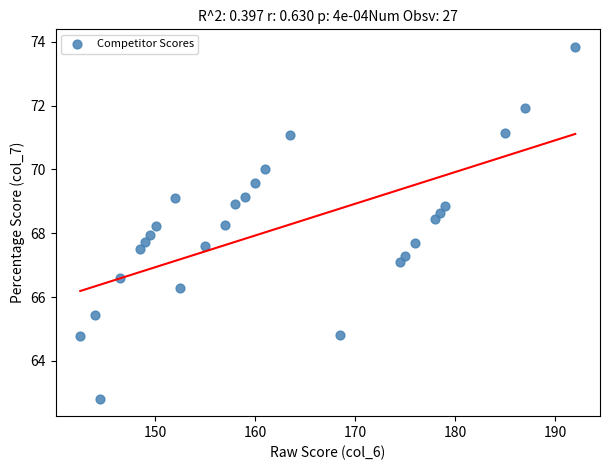

What is the range of X values (max minus min)?

49.5